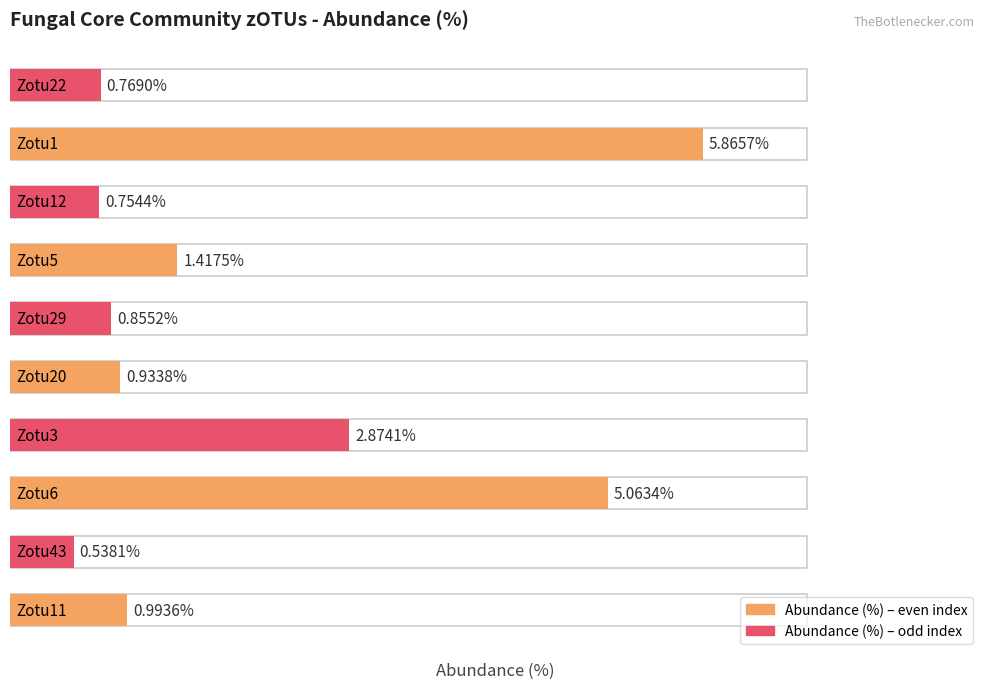

What is the sum of all values?

20.1